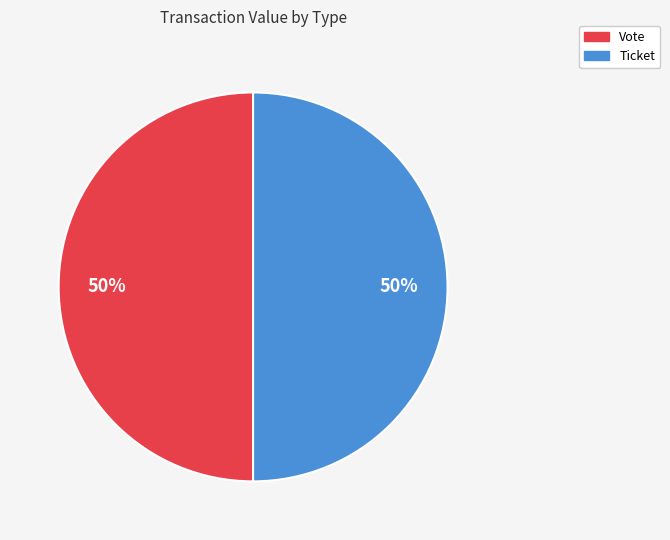

Is the sum of Vote and Ticket greater than half?

Yes